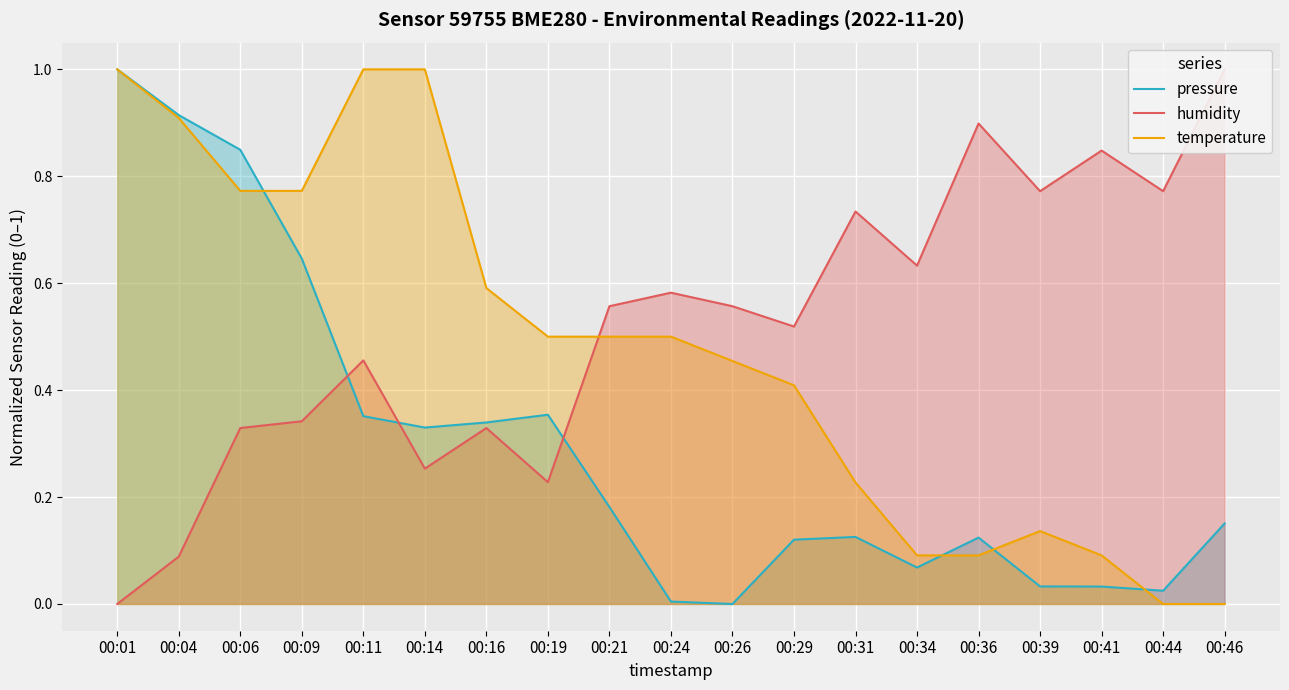

At how many categories does at least one series exceed 0?

19